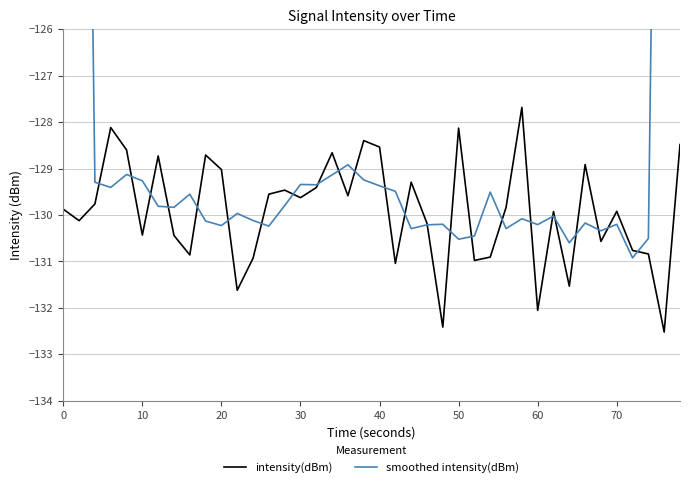

How many lines are shown in the chart?

2